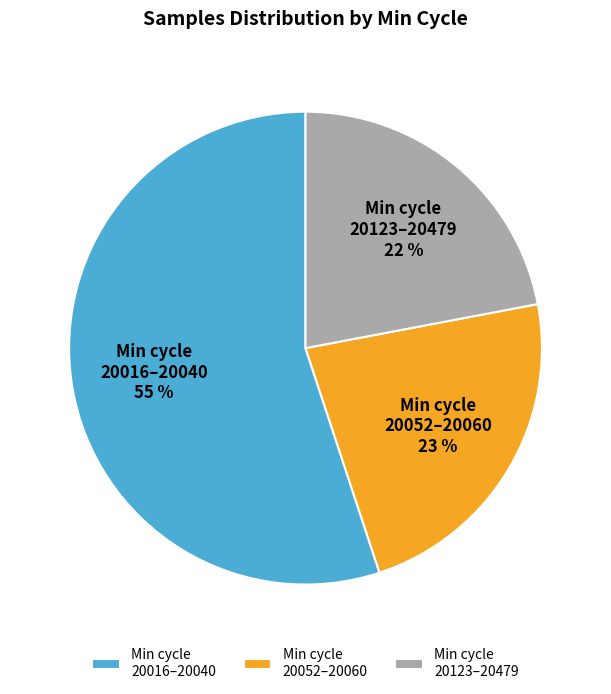

How many segments does this pie chart have?

3